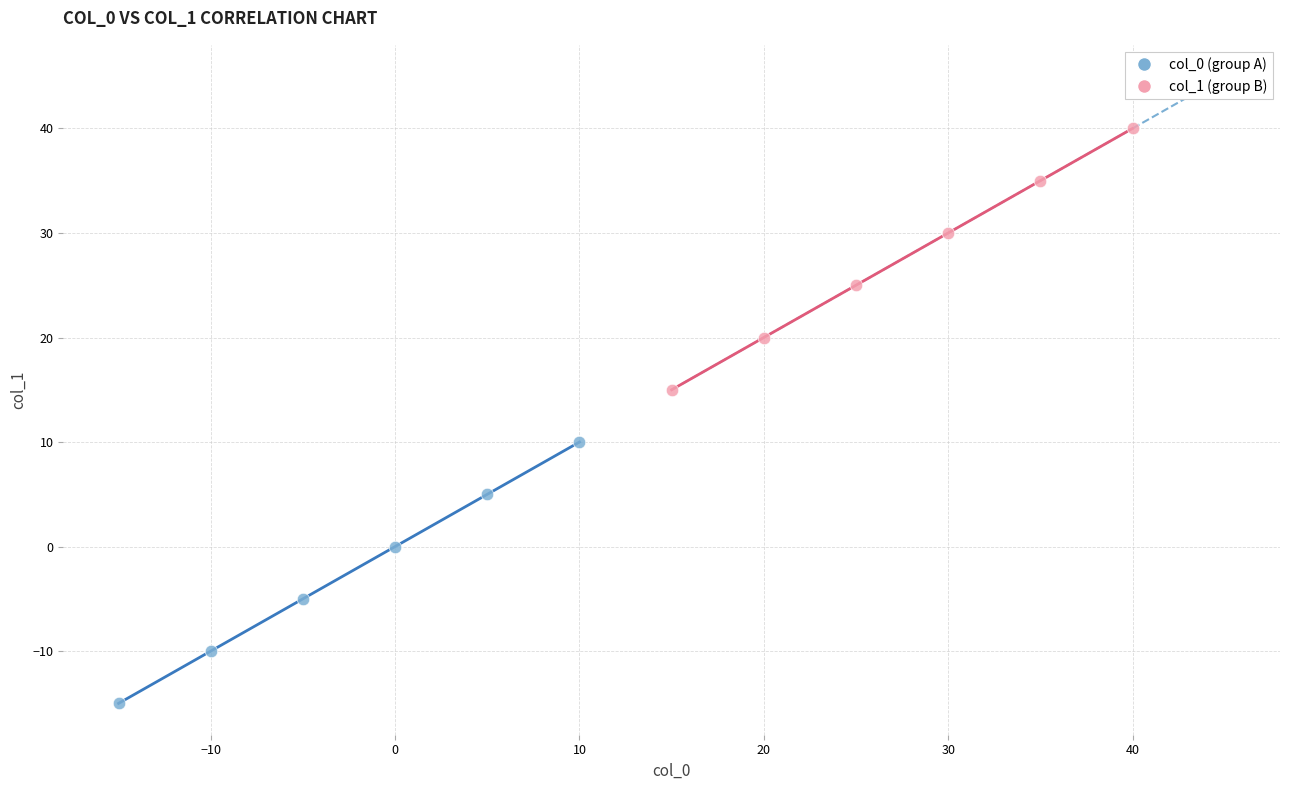

Which series contains the highest Y value?

col_1 (group B)